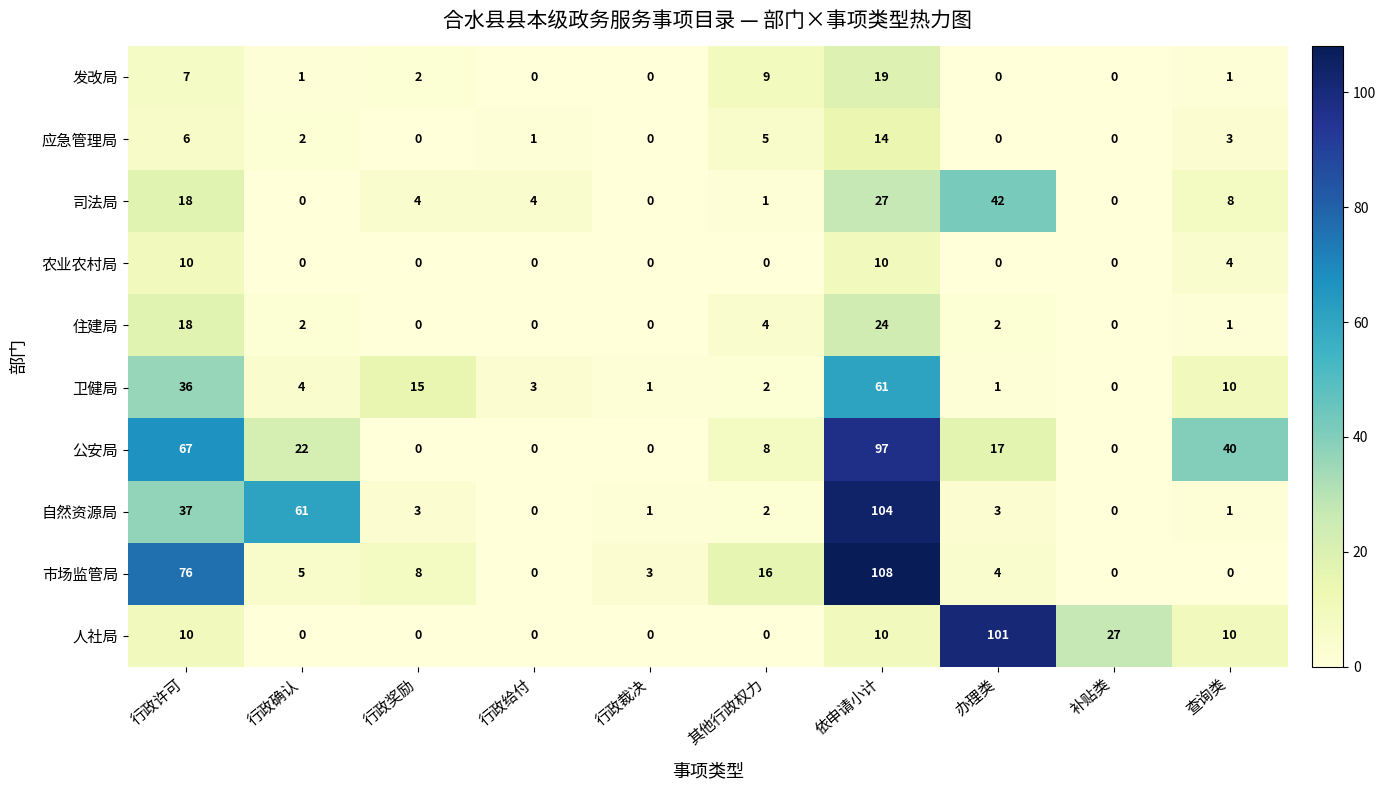

Is it true that 市场监管局 equals 3 at 行政裁决?

True